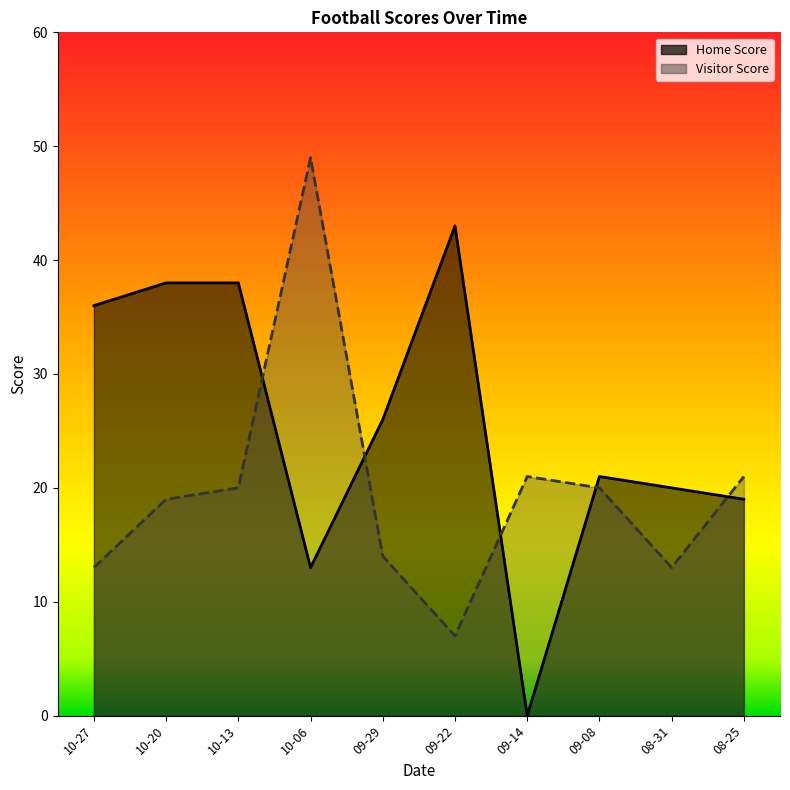

What is the value of the Home Score point at the 3rd from the left?

38